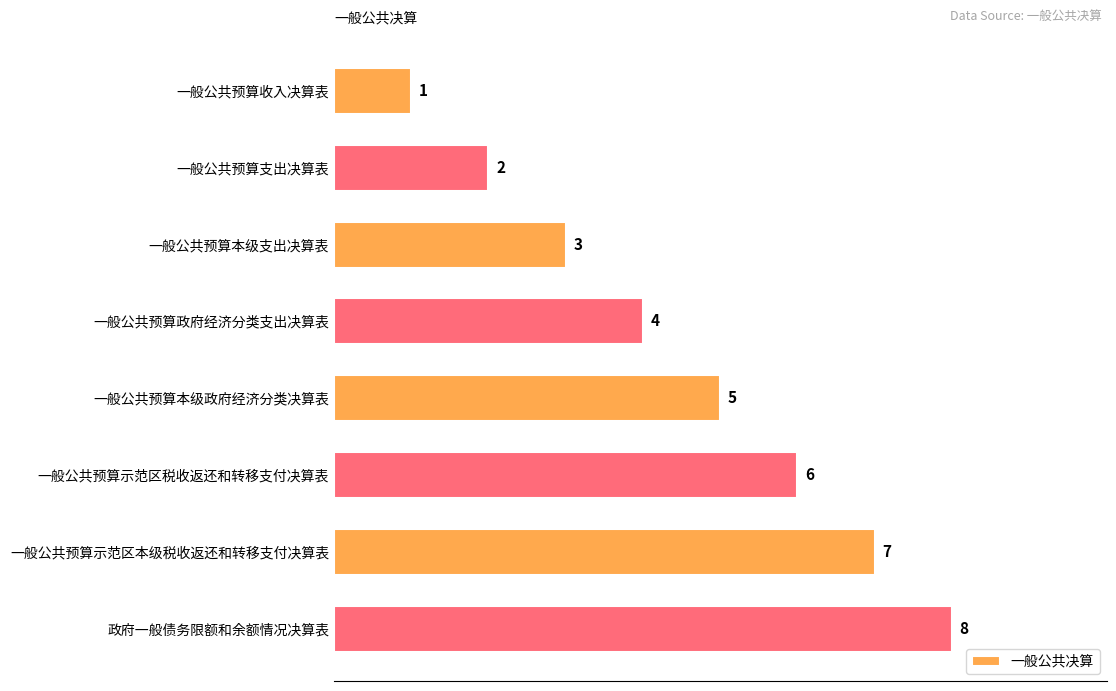

Count the number of categories in the chart.

8